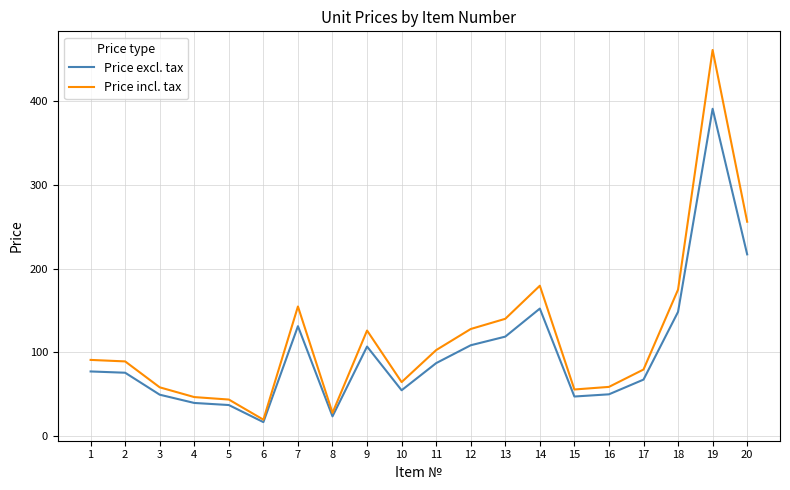

At which category is the sum across all series the highest?

19